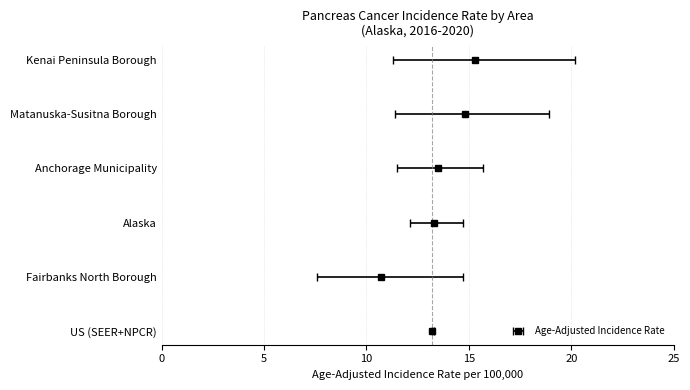

Reading left to right, extract all data points from this chart.

Kenai Peninsula Borough=15.3	Matanuska-Susitna Borough=14.8	Anchorage Municipality=13.5	Alaska=13.3	Fairbanks North Borough=10.7	US (SEER+NPCR)=13.2